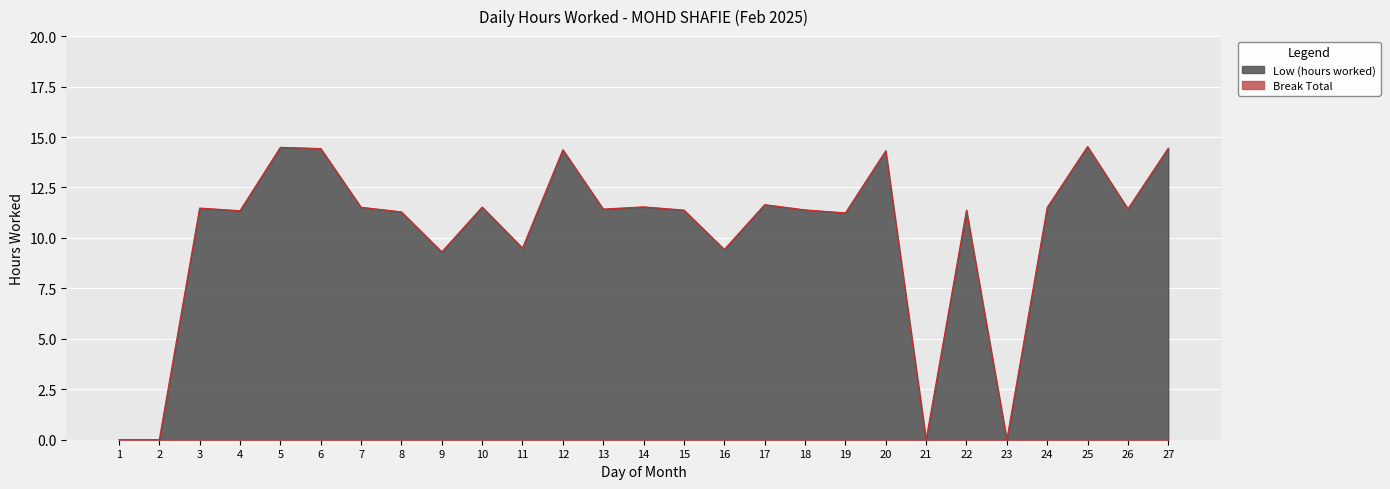

Reading left to right, extract all data points from this chart.

0.0	0.0	11.5	11.3	14.5	14.4	11.5	11.3	9.3	11.5	9.5	14.4	11.4	11.5	11.4	9.4	11.7	11.4	11.2	14.3	0.0	11.4	0.0	11.5	14.5	11.4	14.4